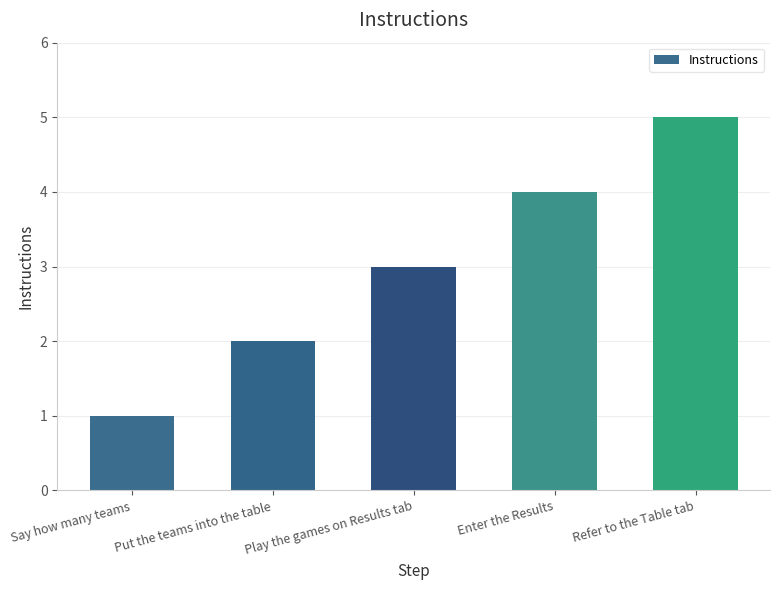

What is the label of the 1st bar from the right?

Refer to the Table tab